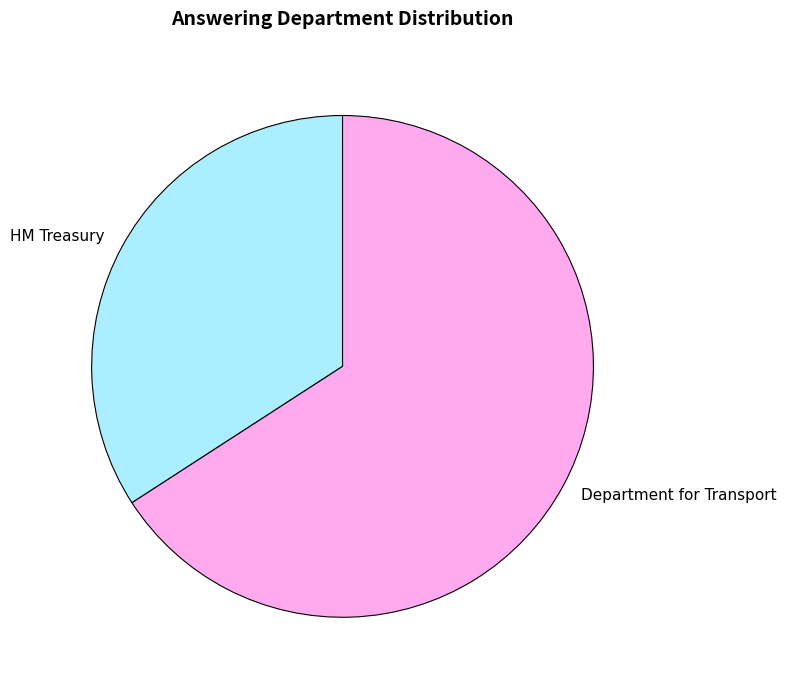

The Department for Transport slice represents 66% of the pie. True or false?

True